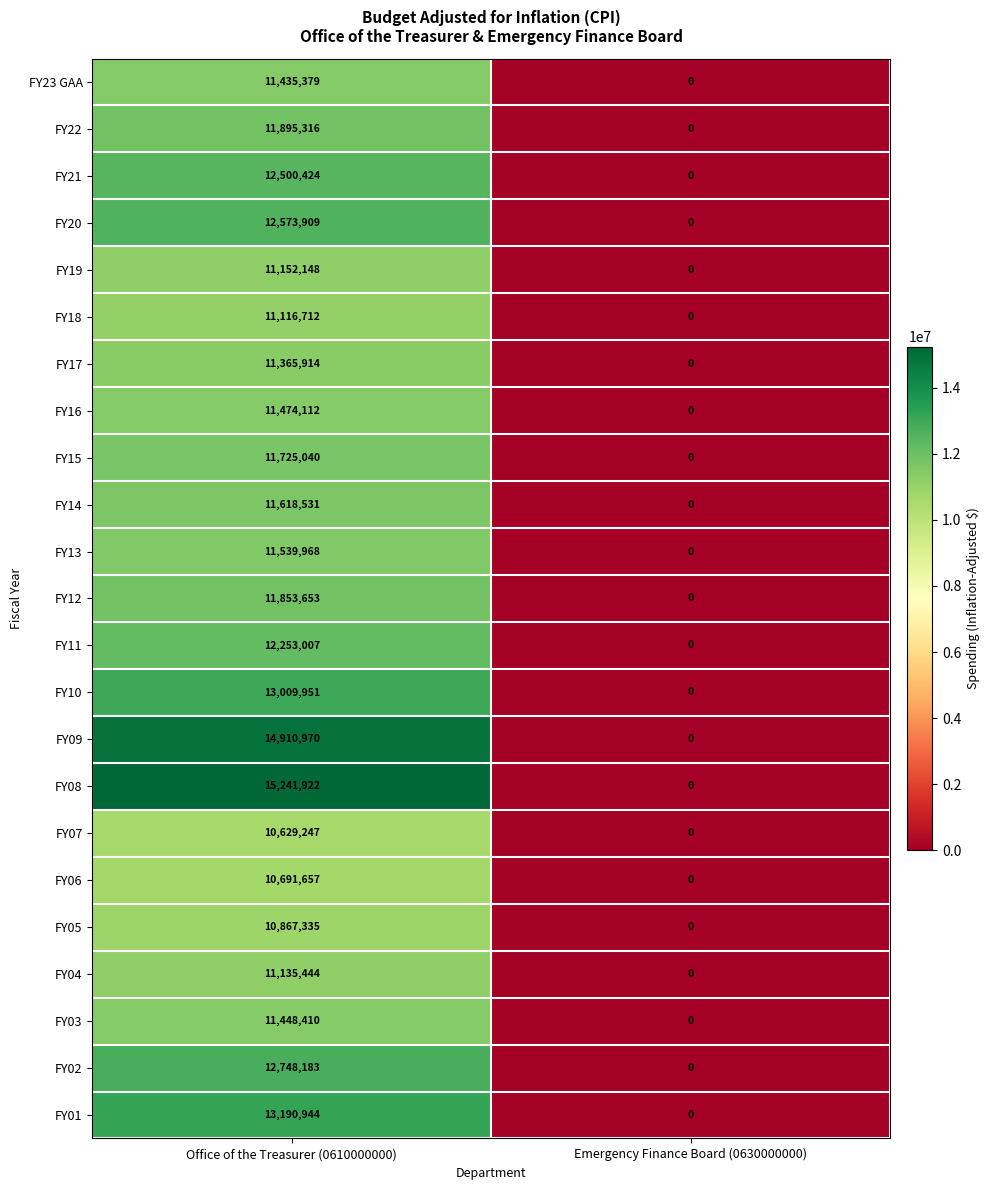

How many values in the FY02 series are below 12748183?

1